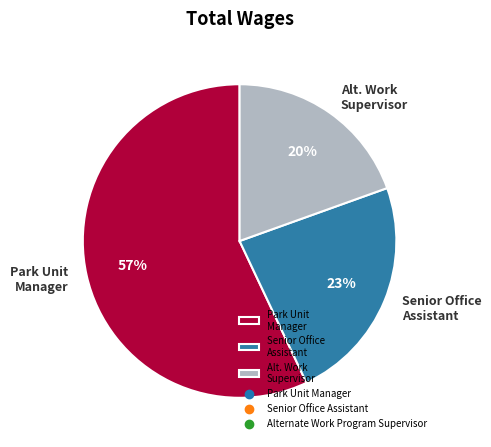

Rank the categories by value from lowest to highest.

Alt. Work Supervisor, Senior Office Assistant, Park Unit Manager